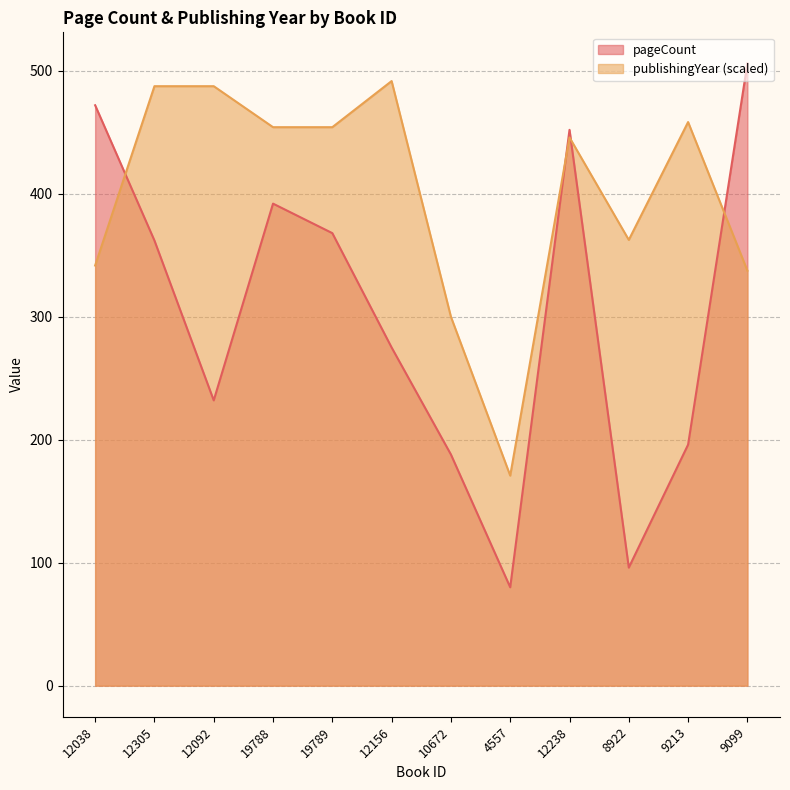

Is the value of pageCount at 12238 greater than the value of publishingYear at 12038?

Yes